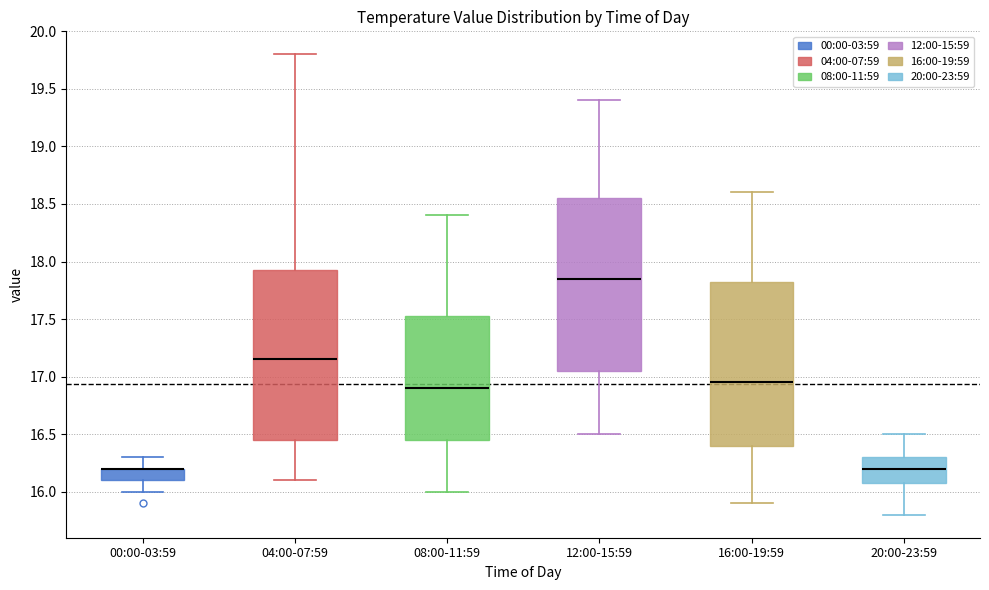

Reading left to right, transcribe this box plot: for each box, give where its median line is, the range the box spans, and where its two whiskers end, as read against the y-axis. The values are not printed on the chart, so give them approximately, as read against the axis.

00:00-03:59: median 16.20 (drawn on the box's upper edge), box 16.10 to 16.20, whiskers 16.00 to 16.30
04:00-07:59: median 17.15, box 16.45 to 17.95, whiskers 16.10 to 19.80
08:00-11:59: median 16.90, box 16.45 to 17.55, whiskers 16.00 to 18.40
12:00-15:59: median 17.85, box 17.05 to 18.55, whiskers 16.50 to 19.40
16:00-19:59: median 16.95, box 16.40 to 17.85, whiskers 15.90 to 18.60
20:00-23:59: median 16.20, box 16.10 to 16.30, whiskers 15.80 to 16.50